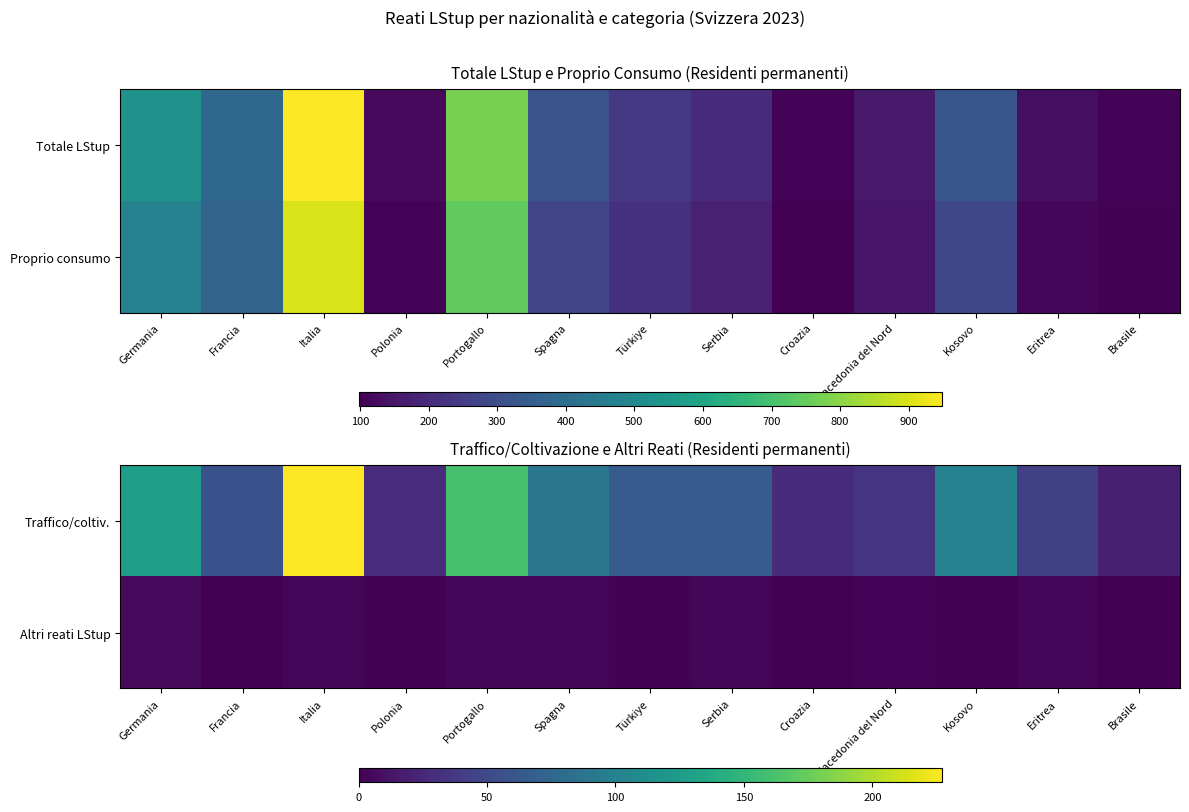

The value of Altri reati LStup at Croazia is 0. True or false?

True